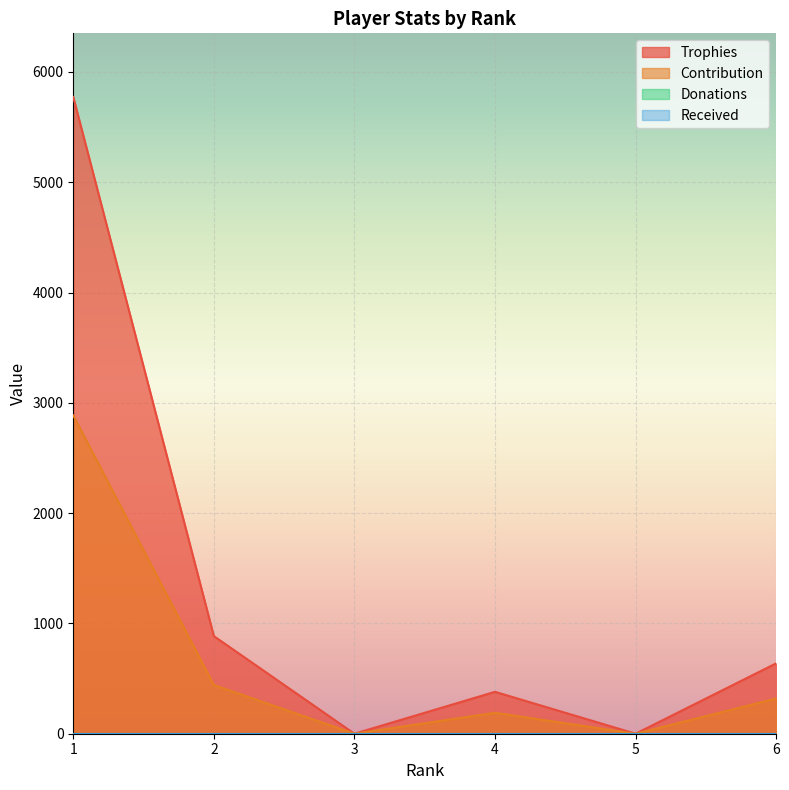

How many values in the Contribution series are below 319?

3